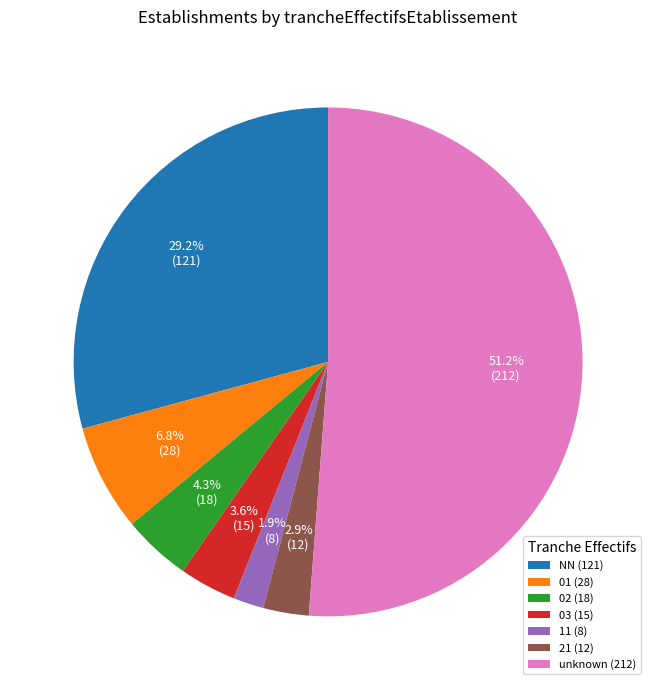

To the nearest percent, what is the difference between the largest and smallest slice percentages?

49%